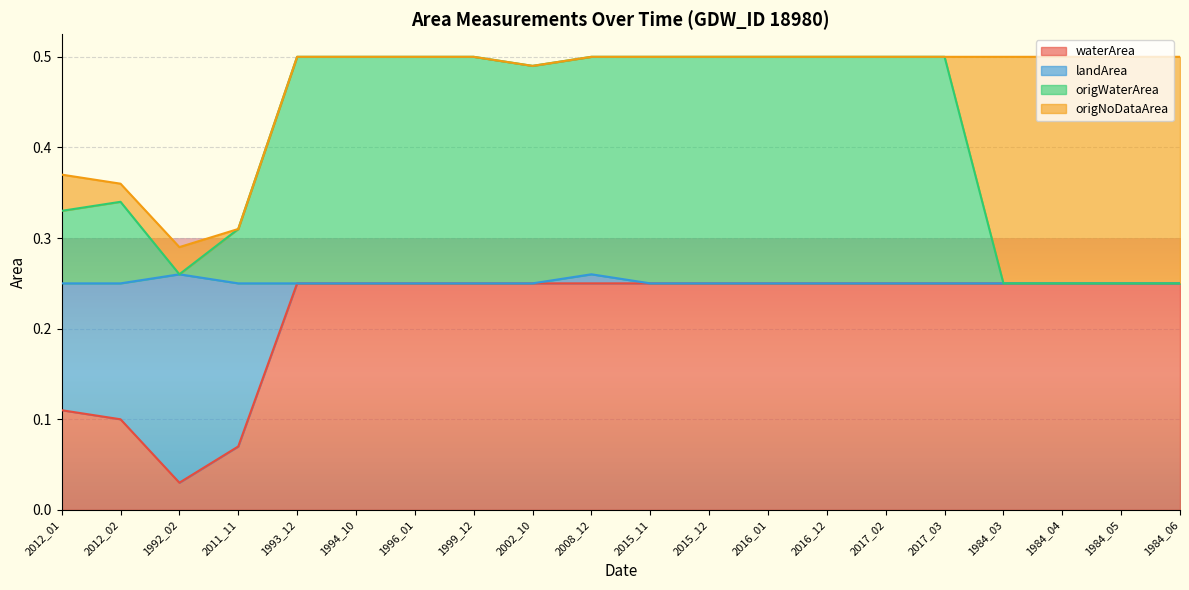

The waterArea series shows 0.2 at 2017_02. True or false?

True